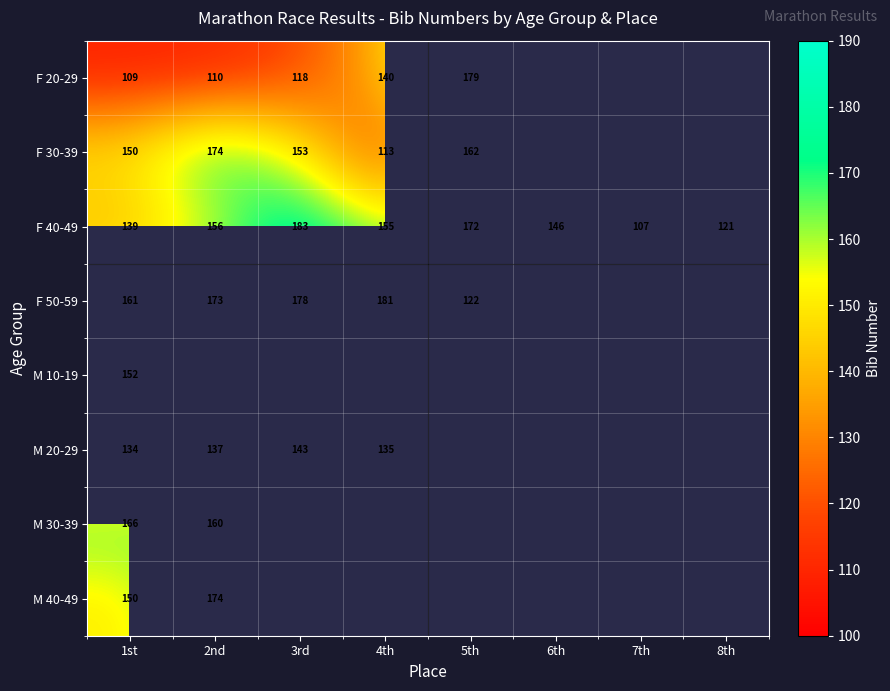

At how many categories does at least one series exceed 128?

6